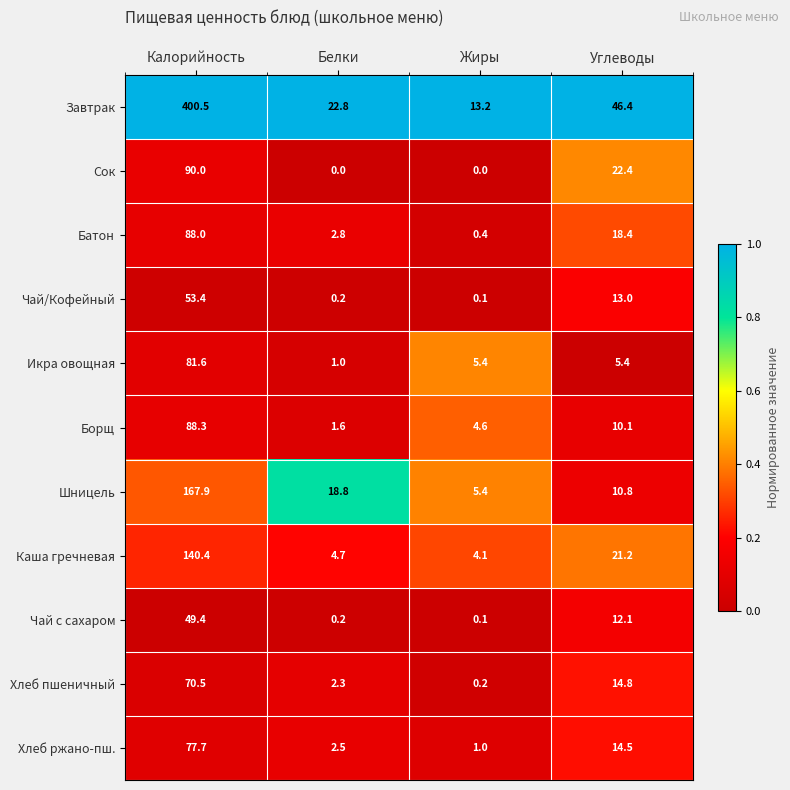

List the labels in order of Завтрак value, largest first.

Калорийность, Углеводы, Белки, Жиры